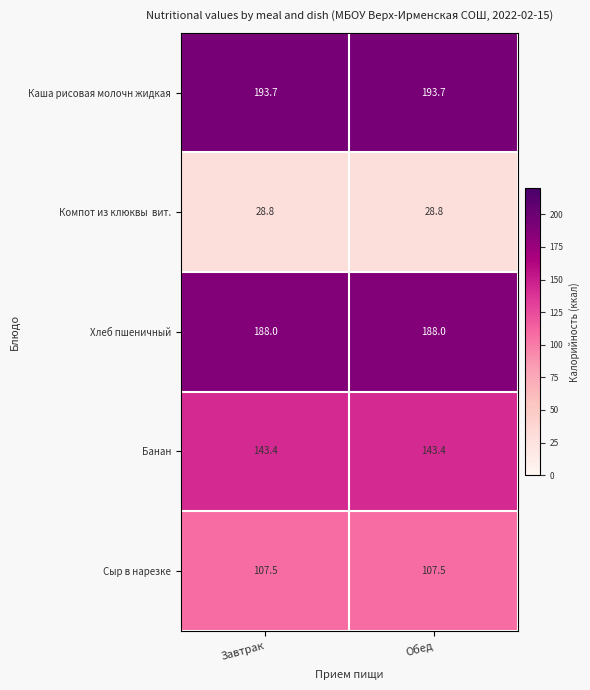

True or false: Хлеб пшеничный has a value of 289.0 at Обед.

False